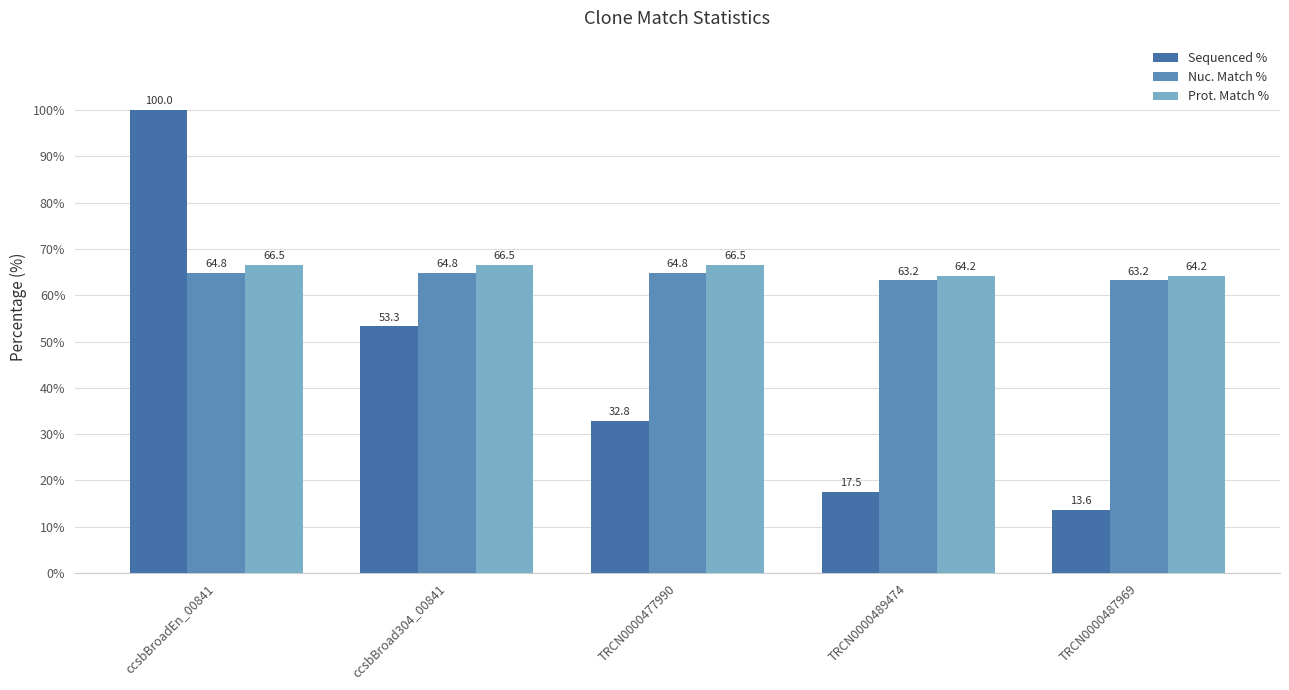

What is the maximum value shown in the chart?

100.0